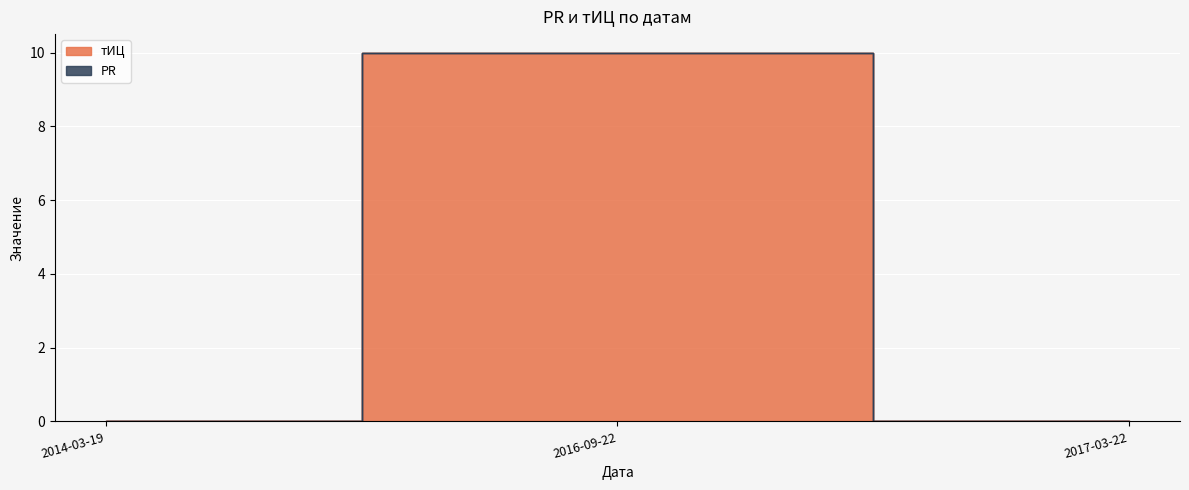

Which has a higher value, 2016-09-22 or 2017-03-22?

2016-09-22